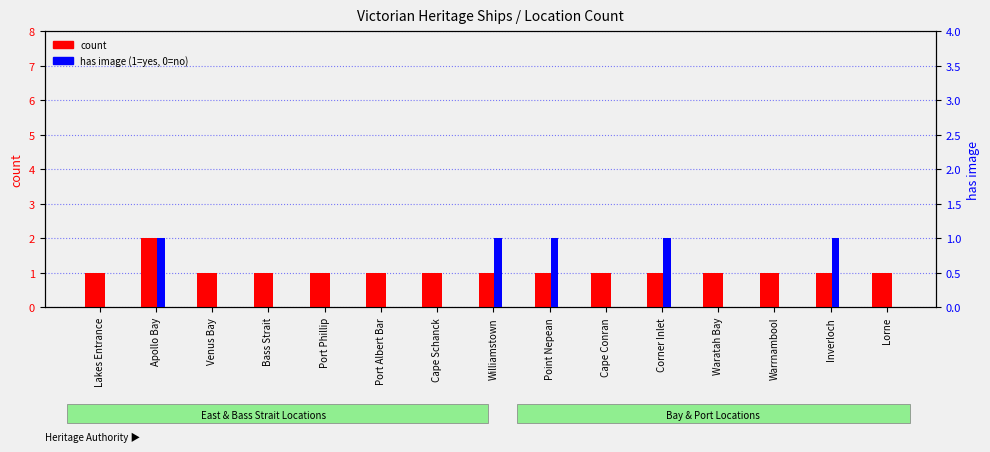

What is the difference between the highest and lowest values at Lakes Entrance?

1